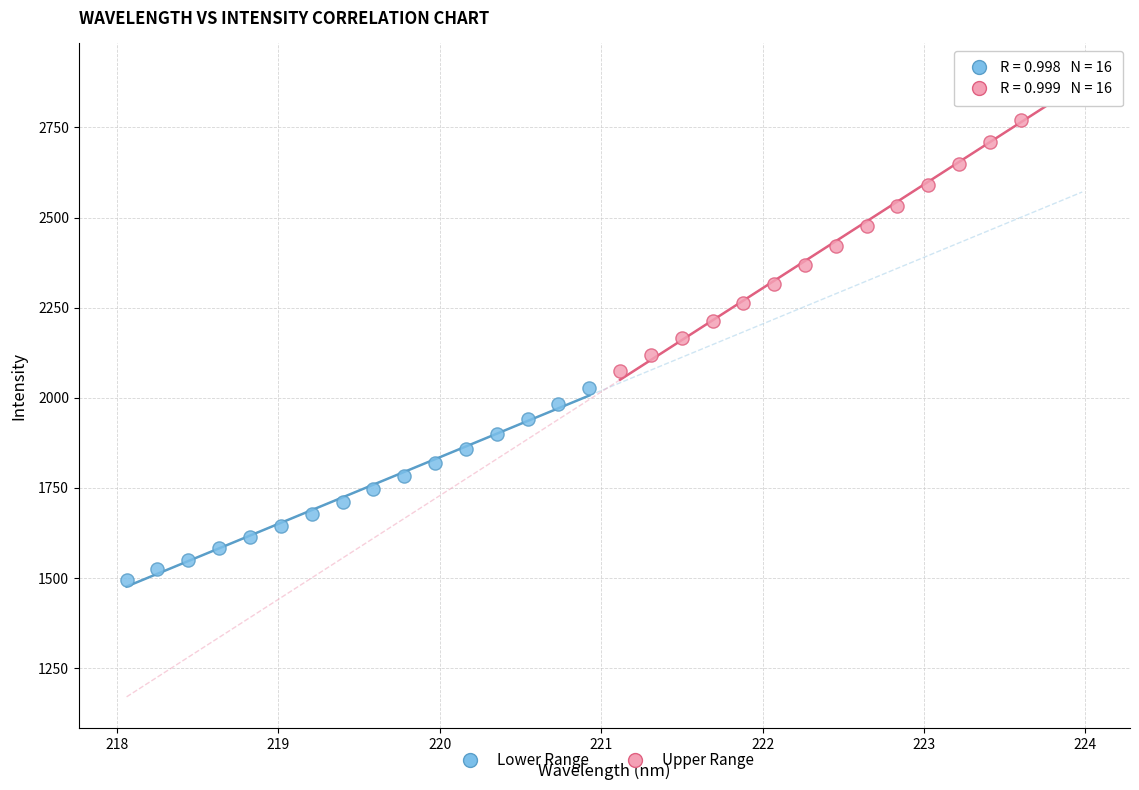

Which series contains the highest Y value?

Upper Range